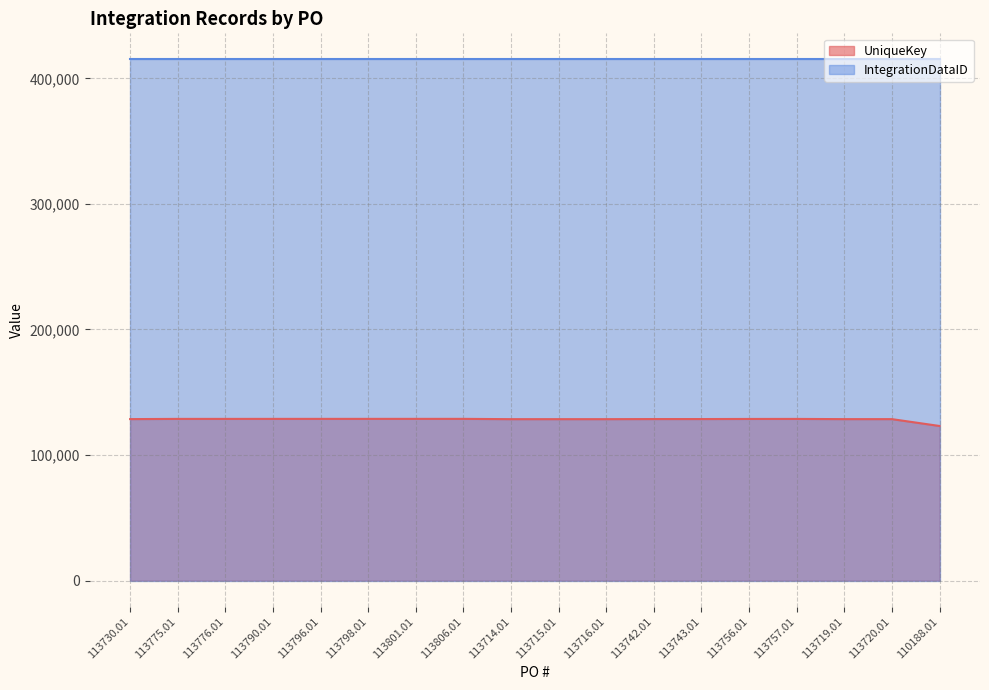

At which category does the data reach its first local peak?

113806.01